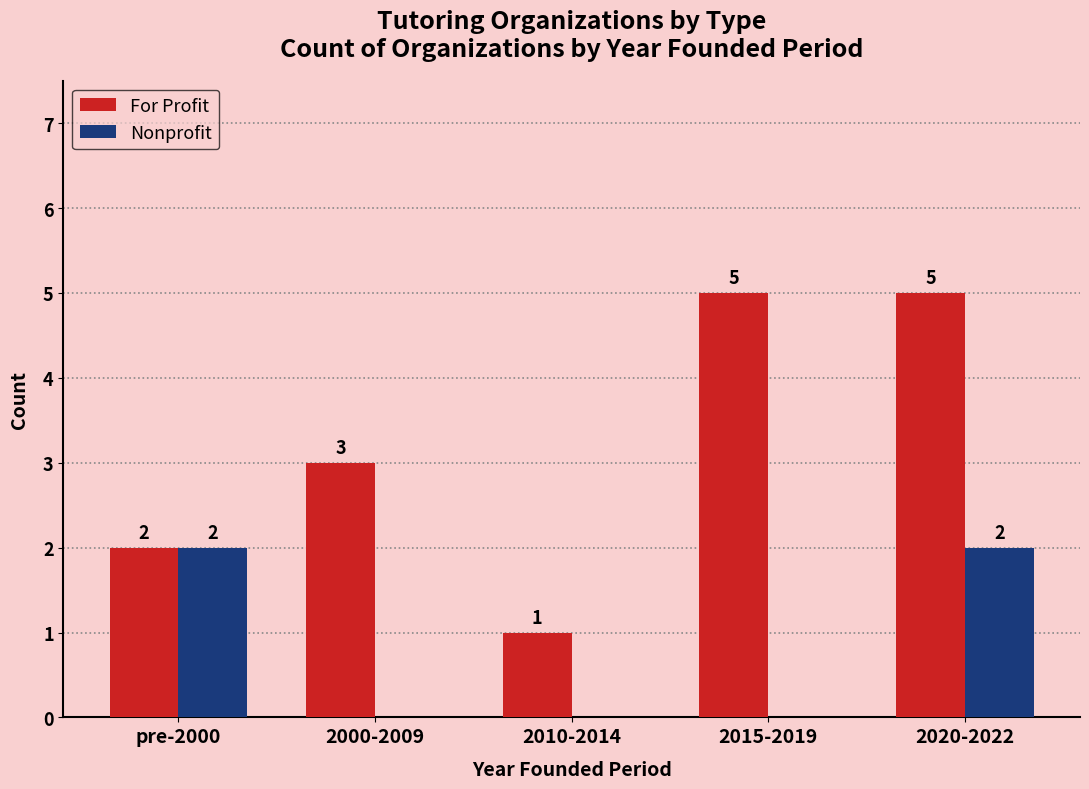

What is the difference between the For Profit values at 2015-2019 and 2000-2009?

2